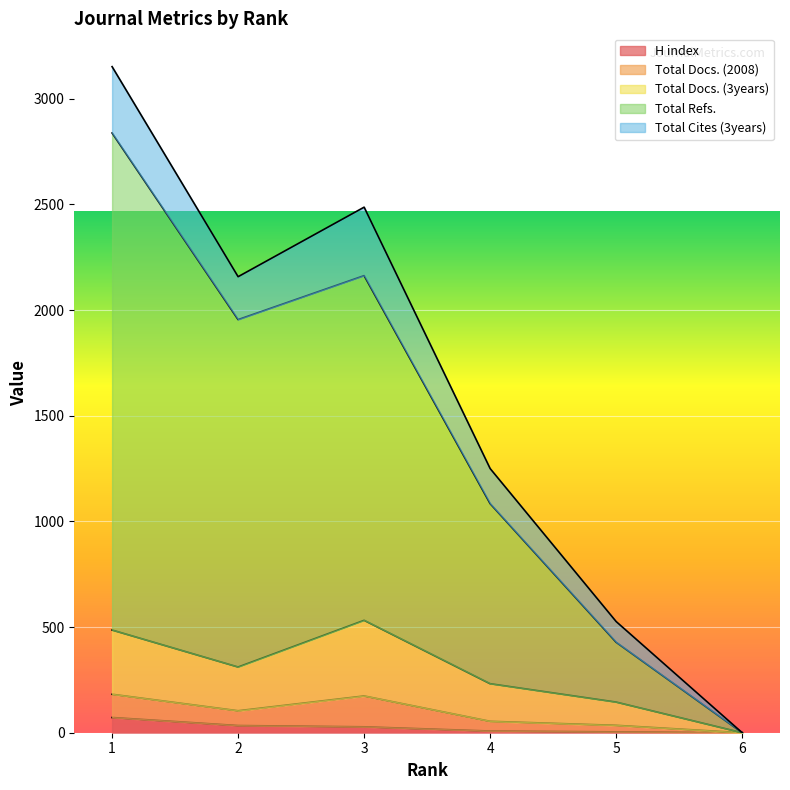

How many interior local valleys does the Total Docs. (2008) series have?

1